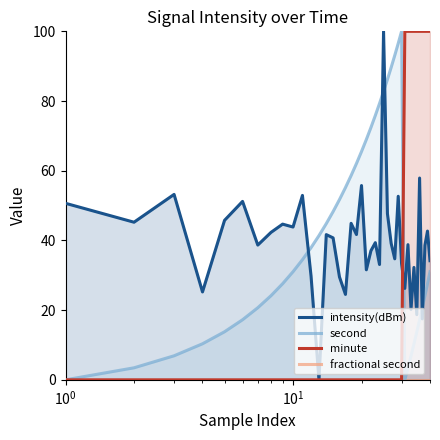

What is the highest value of the minute series?

100.0